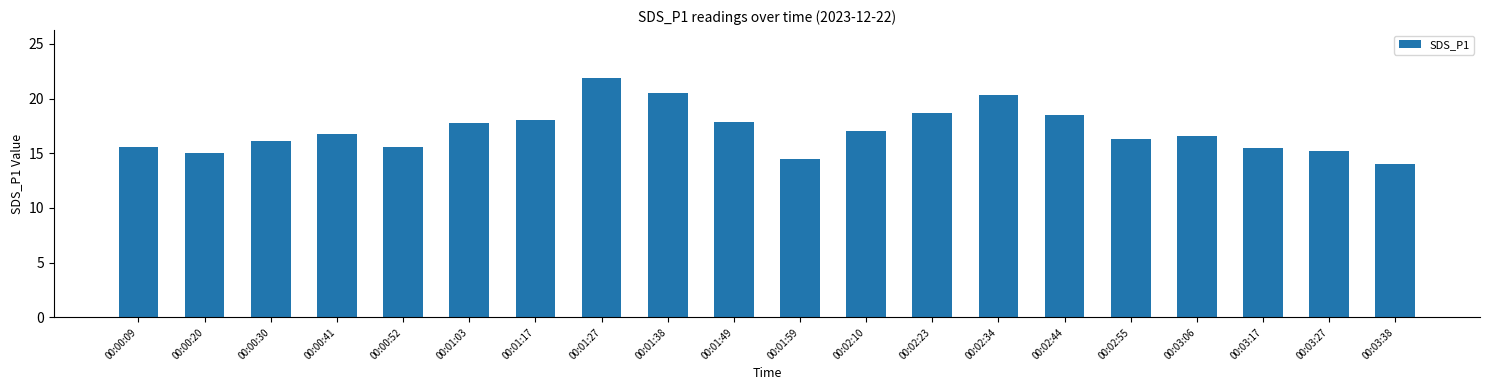

What is the sum of the values at 00:00:52 and 00:01:17?

33.6